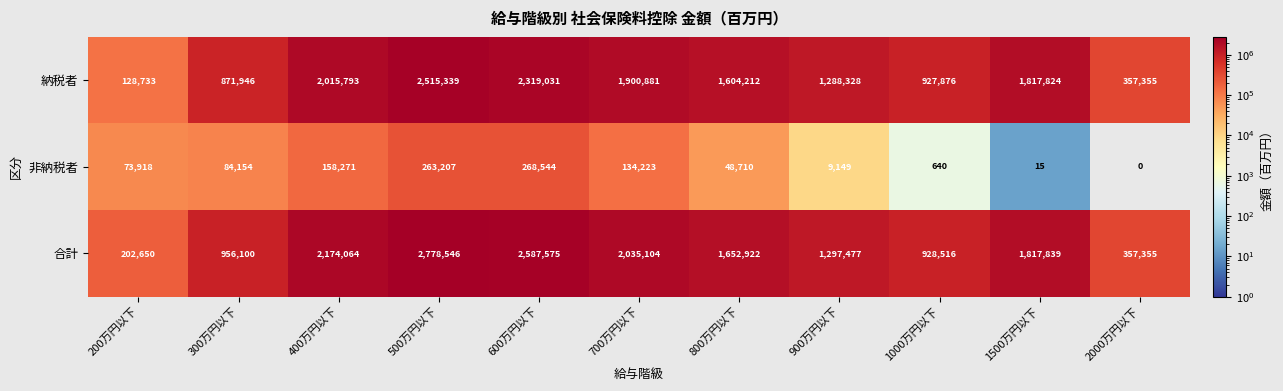

List the series in order of their peak value, lowest first.

非納税者, 納税者, 合計